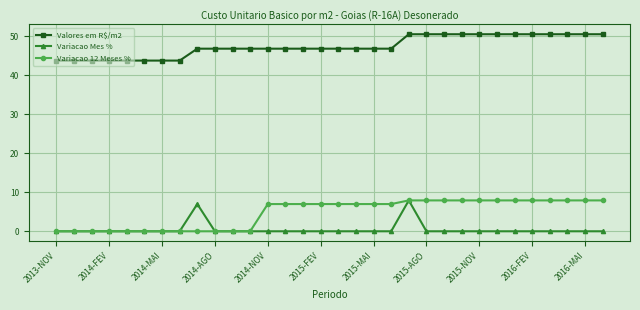

True or false: Variacao Mes % has more than 1 interior local peaks.

True